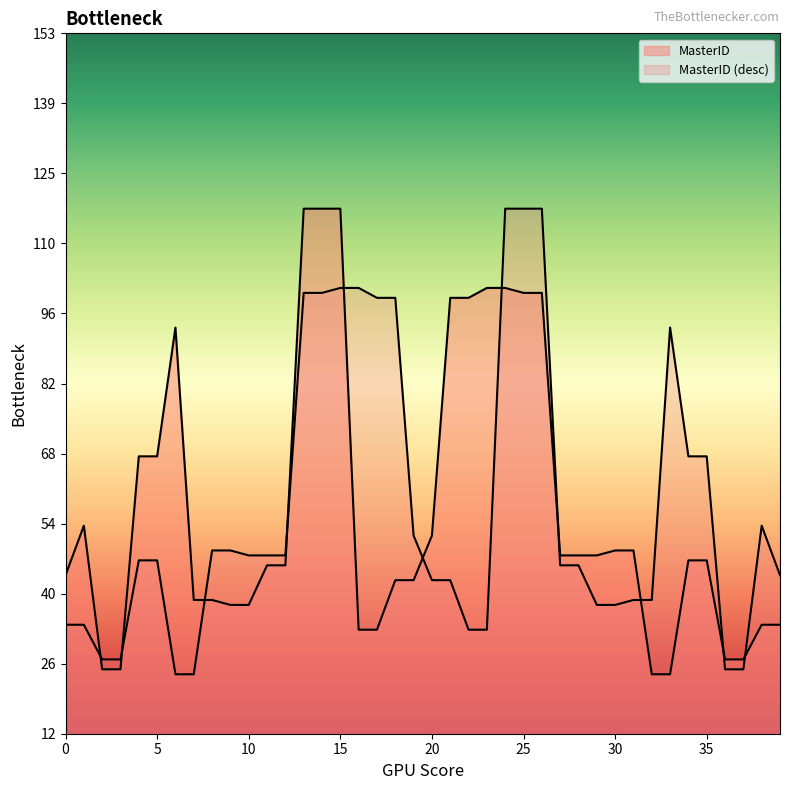

What is the difference between the second highest and minimum values?

94